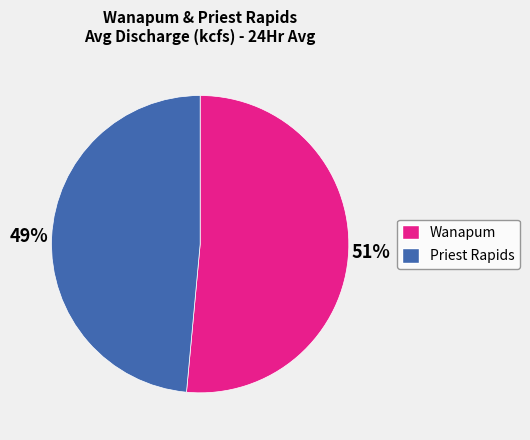

Is it true that Priest Rapids is 57% of the pie?

False